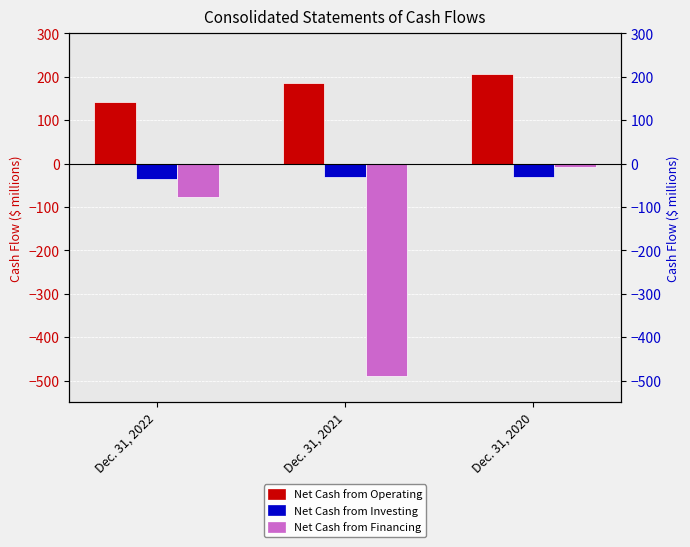

Which category has the lowest value in the Net Cash from Investing series?

Dec. 31, 2022